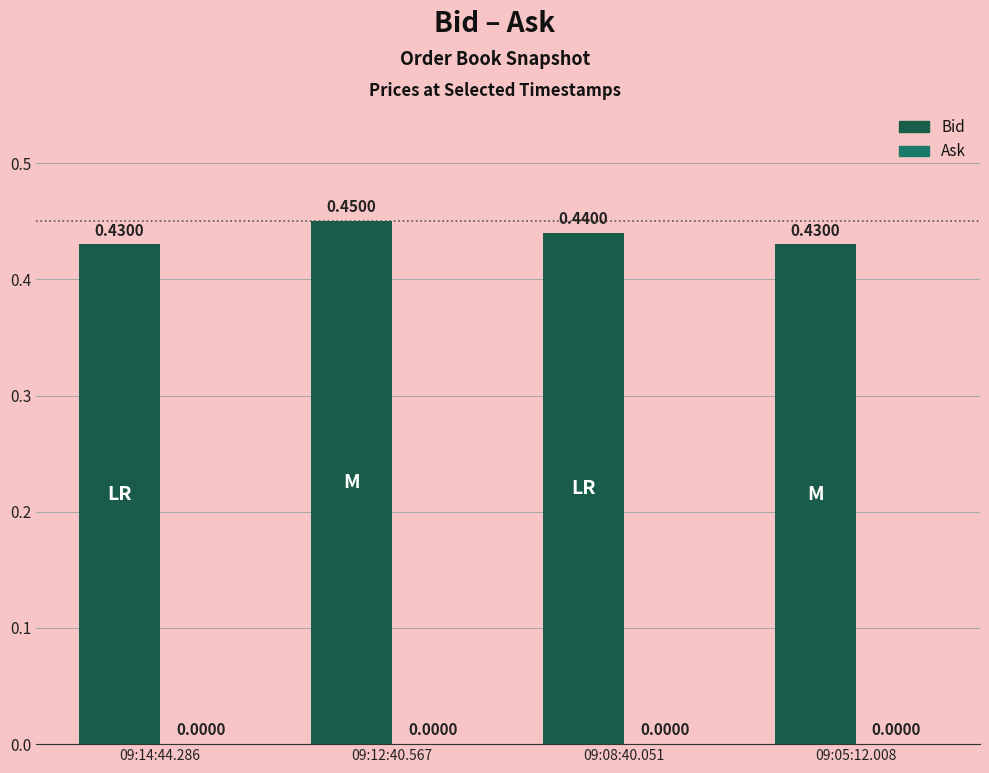

What is the sum of all values?

1.8